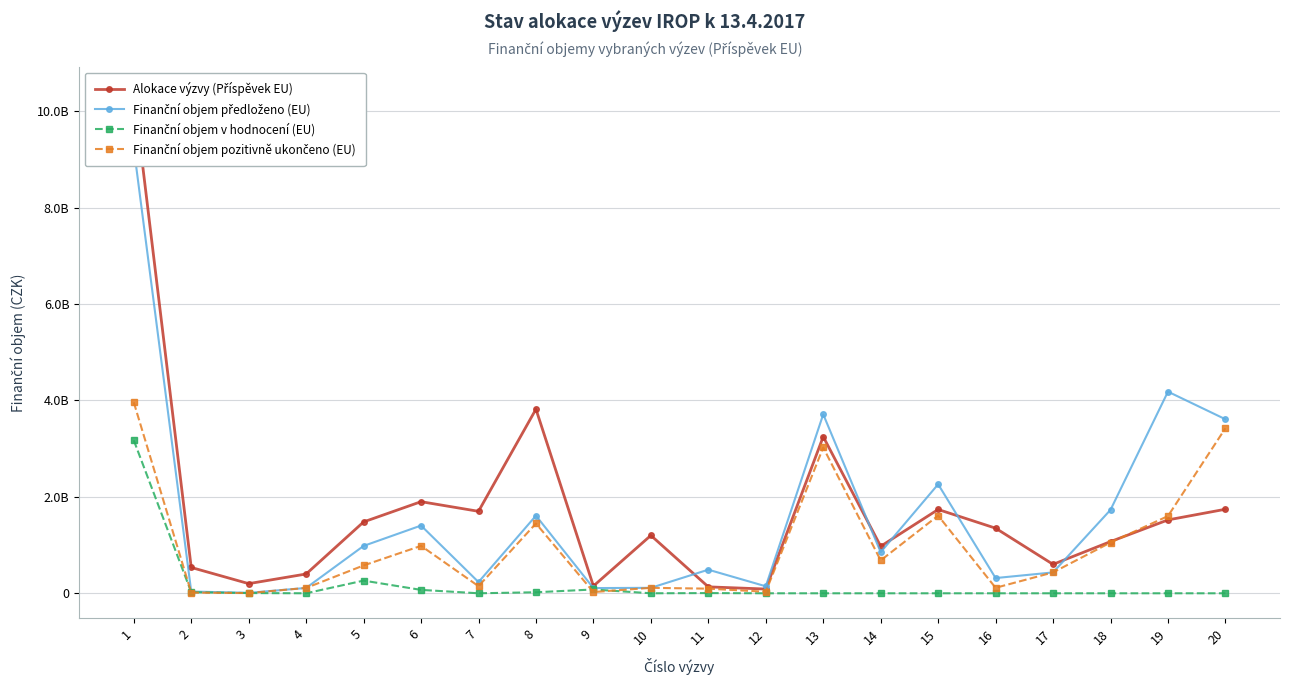

What is the value of the Finanční objem pozitivně ukončeno (EU) point at the 6th from the left?

983716998.4